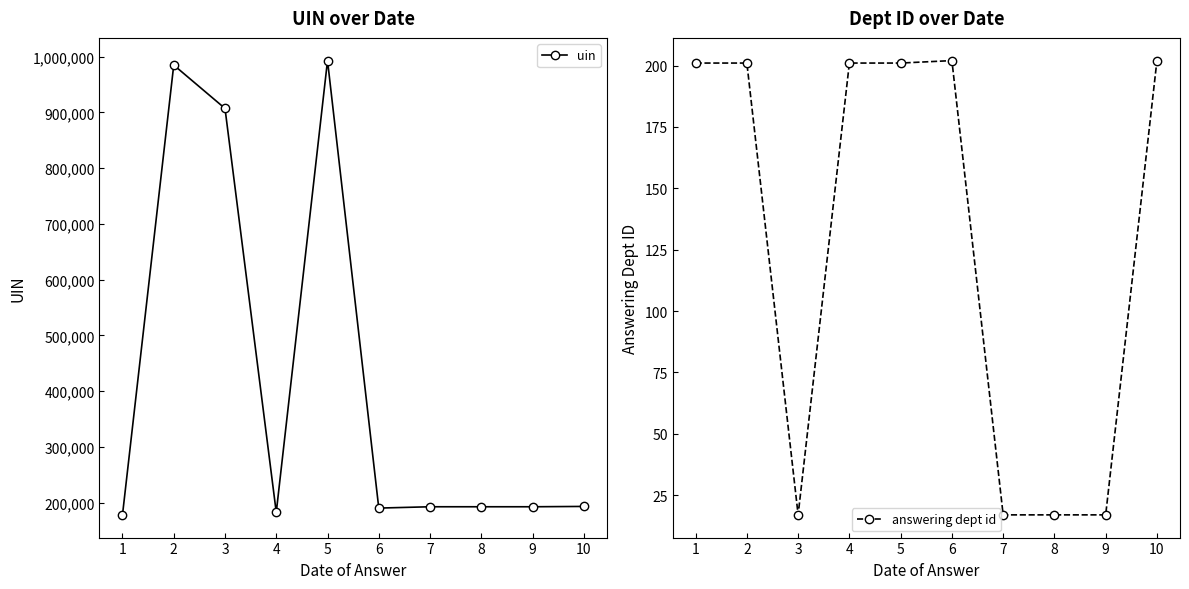

What is the difference between the answering dept id values at 10 and 7?

185